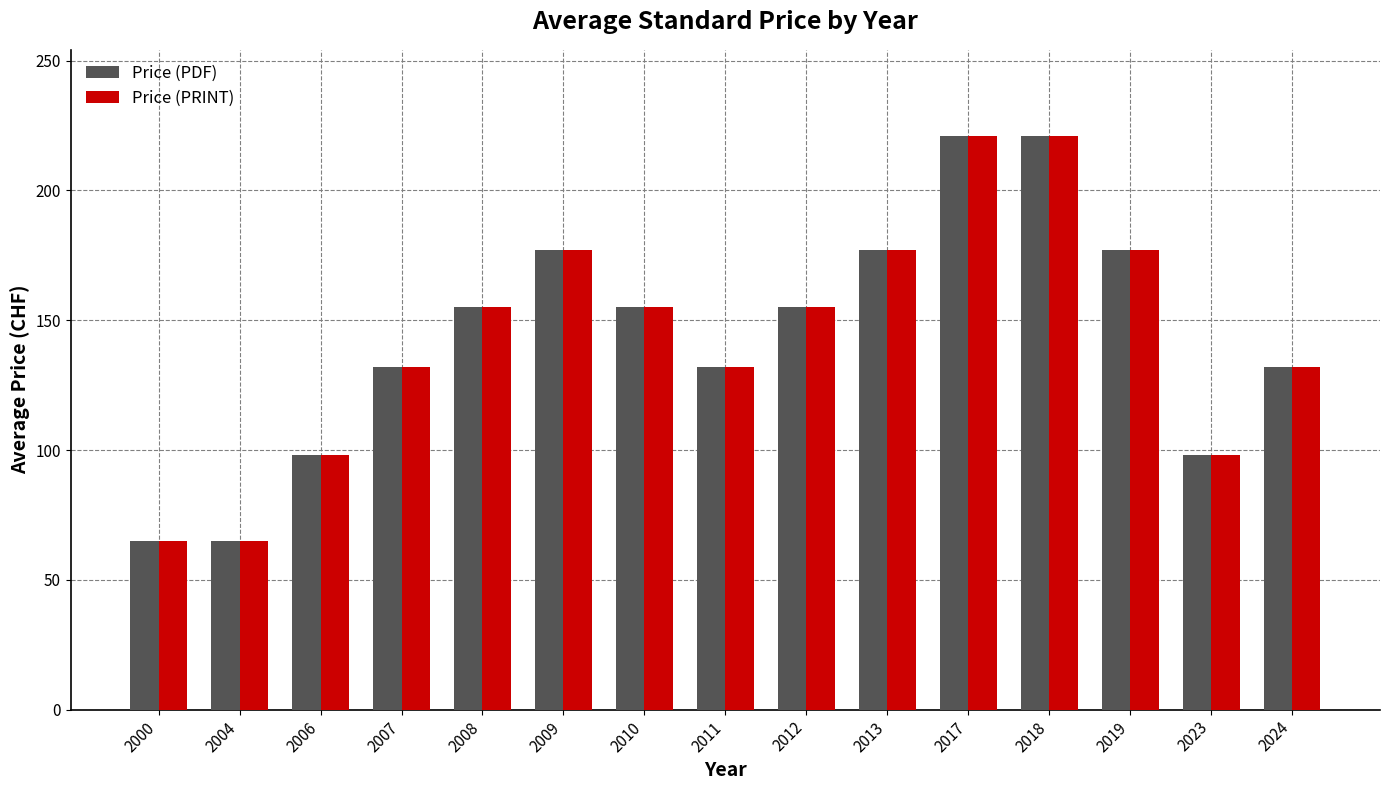

What is the difference between the Price (PDF) values at 2009 and 2004?

112